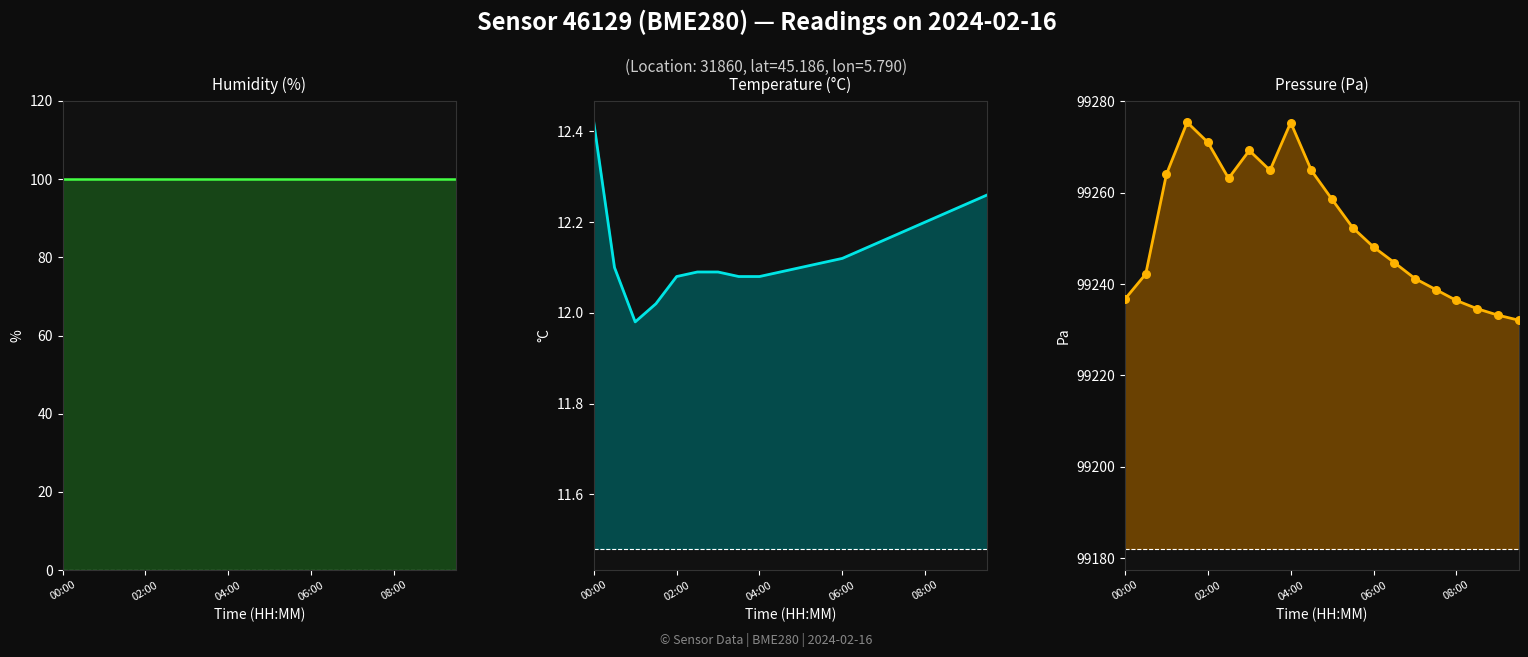

Is the value of temperature at 00:00 greater than the value of humidity at 04:00?

No